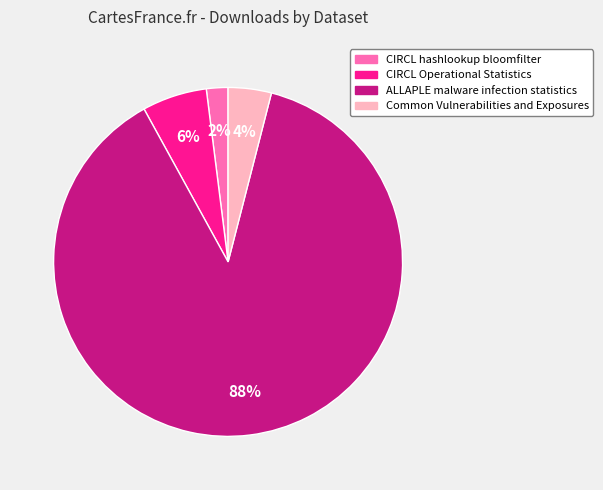

To the nearest percent, what portion does ALLAPLE malware infection statistics represent?

88%